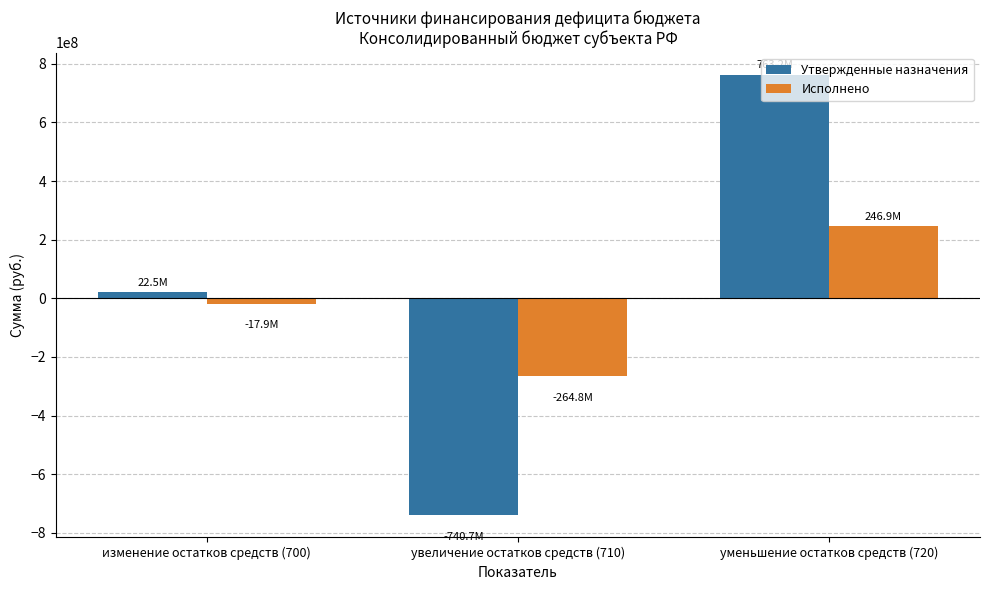

What is the difference between the Исполнено values at уменьшение остатков средств (720) and изменение остатков средств (700)?

264788490.1